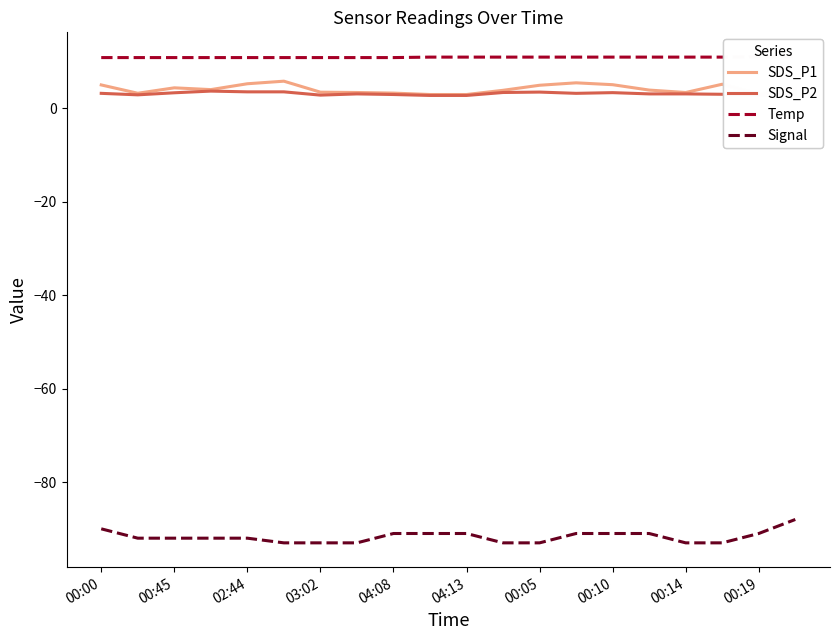

What value does the SDS_P2 series have at 13?

3.1